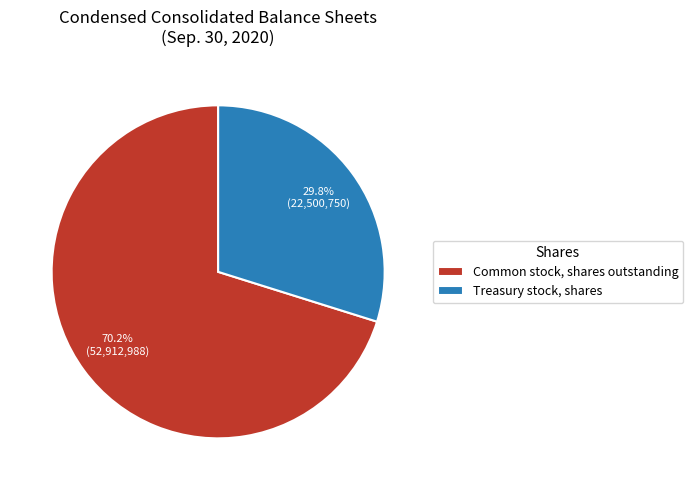

Rank the categories by value from lowest to highest.

Treasury stock, shares, Common stock, shares outstanding